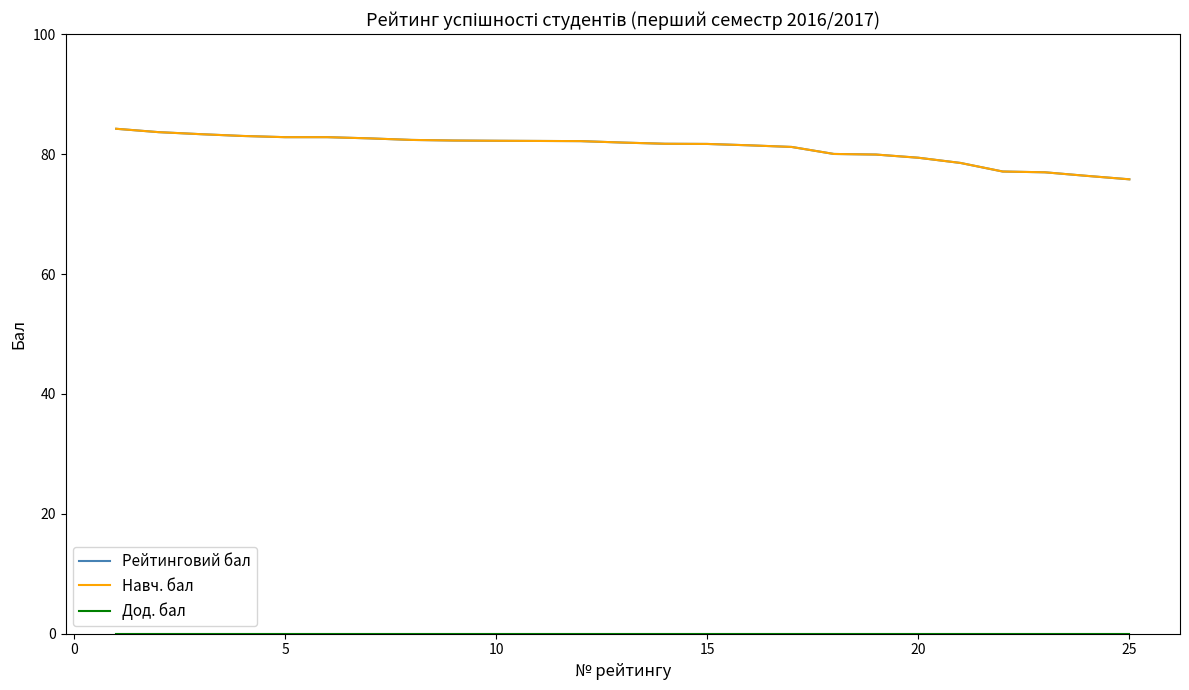

What is the difference between the second highest and minimum values in the Рейтинговий бал series?

7.9